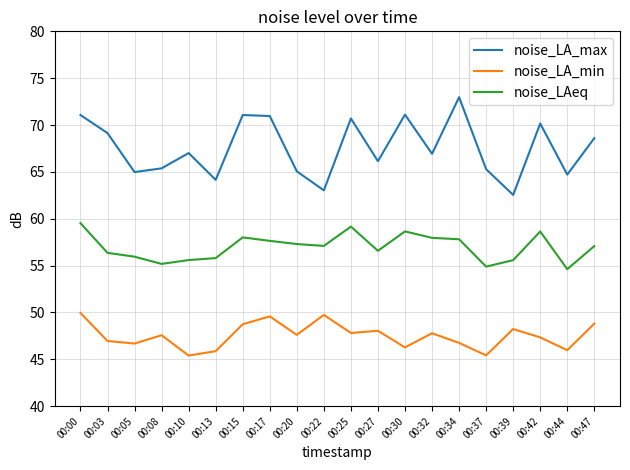

Rank the series by their maximum value, from lowest to highest.

noise_LA_min, noise_LAeq, noise_LA_max